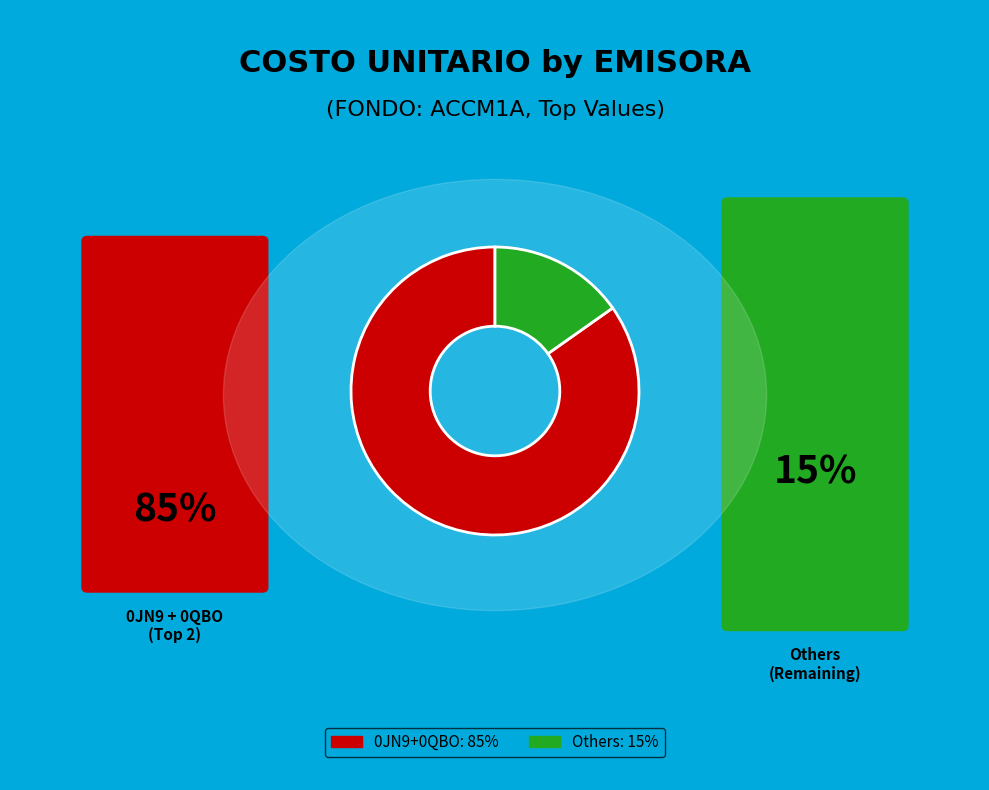

Is there a majority slice in this chart?

Yes